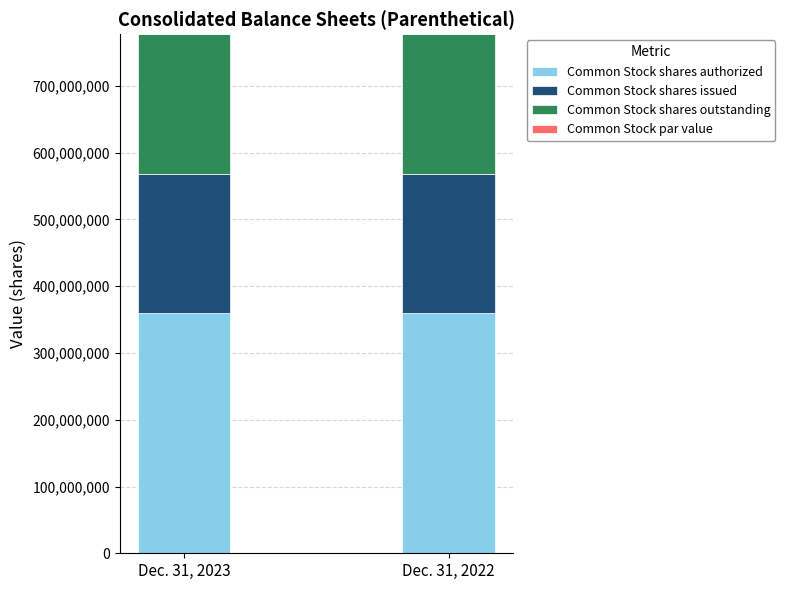

Which series has the largest total across all categories?

Common Stock shares authorized